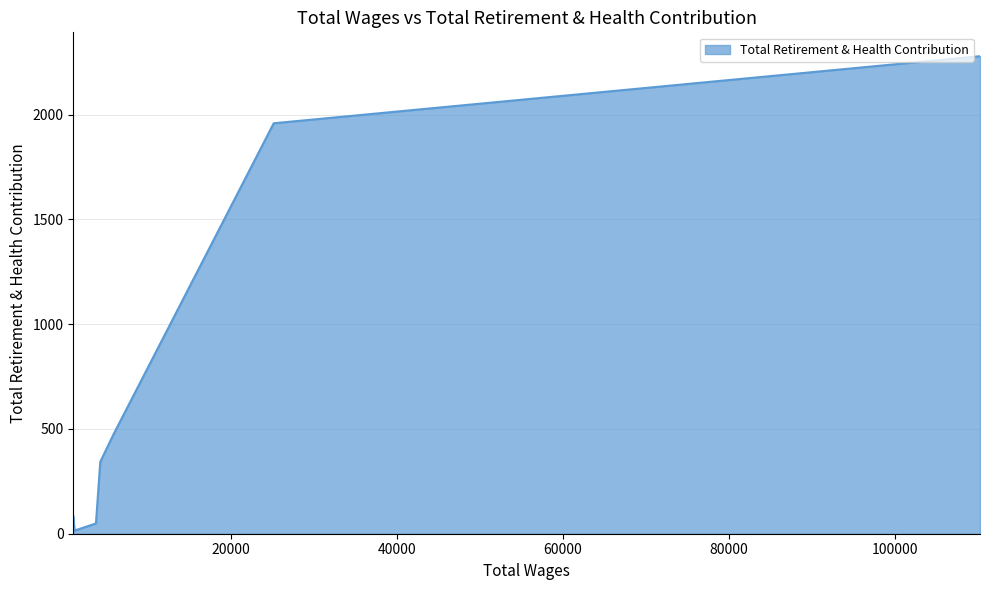

How many interior local valleys (lower than both neighbors) does the data have?

1